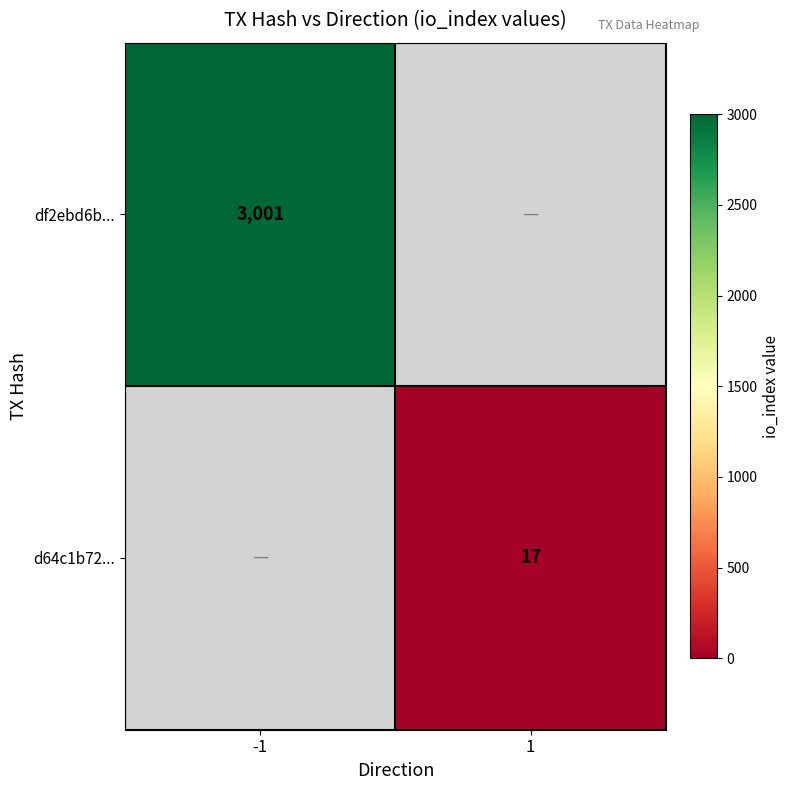

At which category does the chart reach its minimum across all series?

1